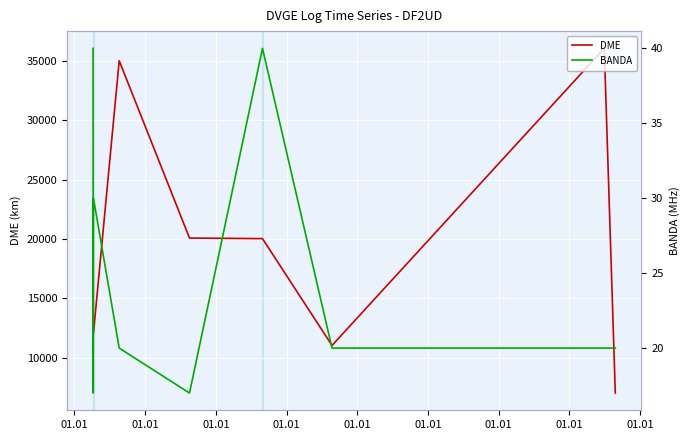

Which category has the highest value in the DME series?

01.01